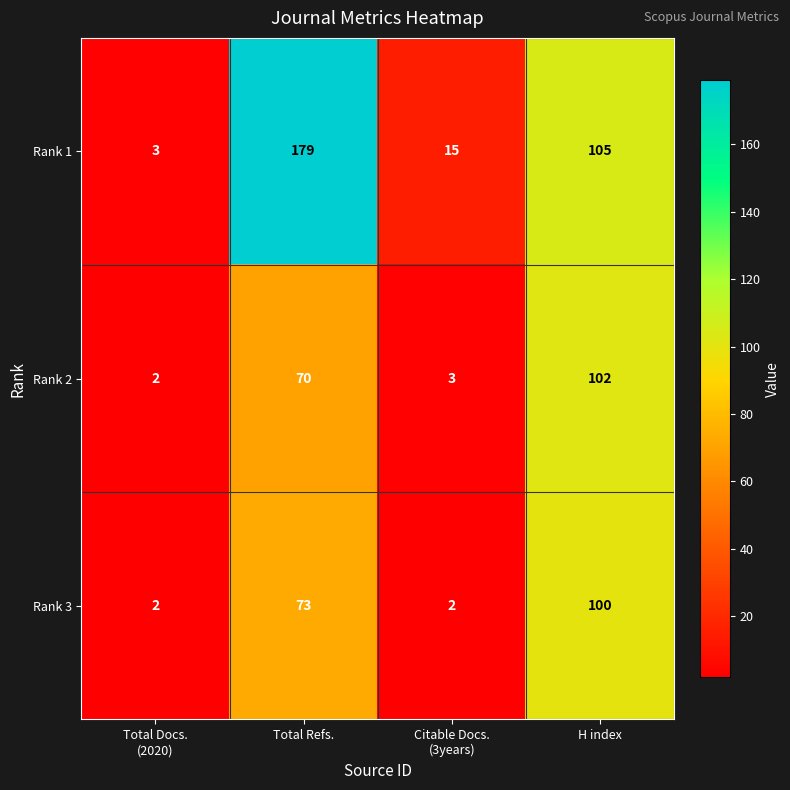

What is the spread (max minus min) of values at H index?

5